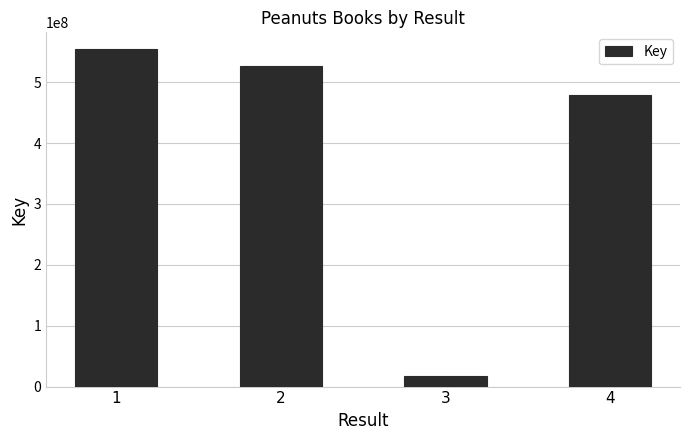

Reading right to left, list all the values displayed in this chart.

4=479456860	3=16842711	2=526835153	1=554149258